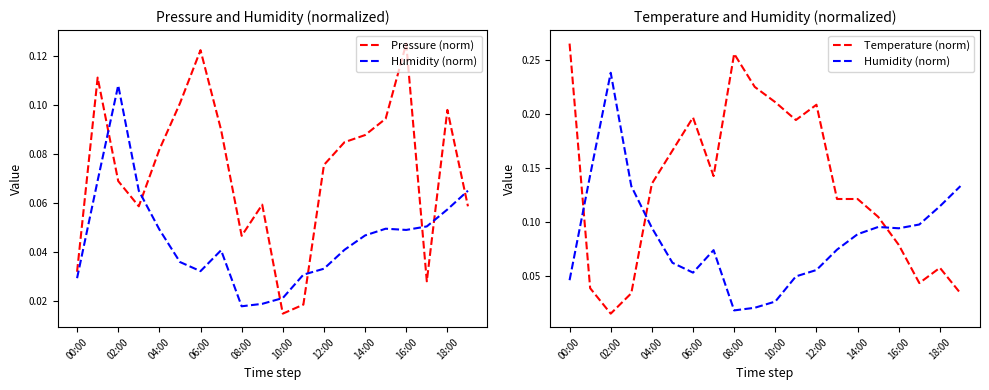

The Temperature (norm) series shows 0.2 at 14:00. True or false?

False